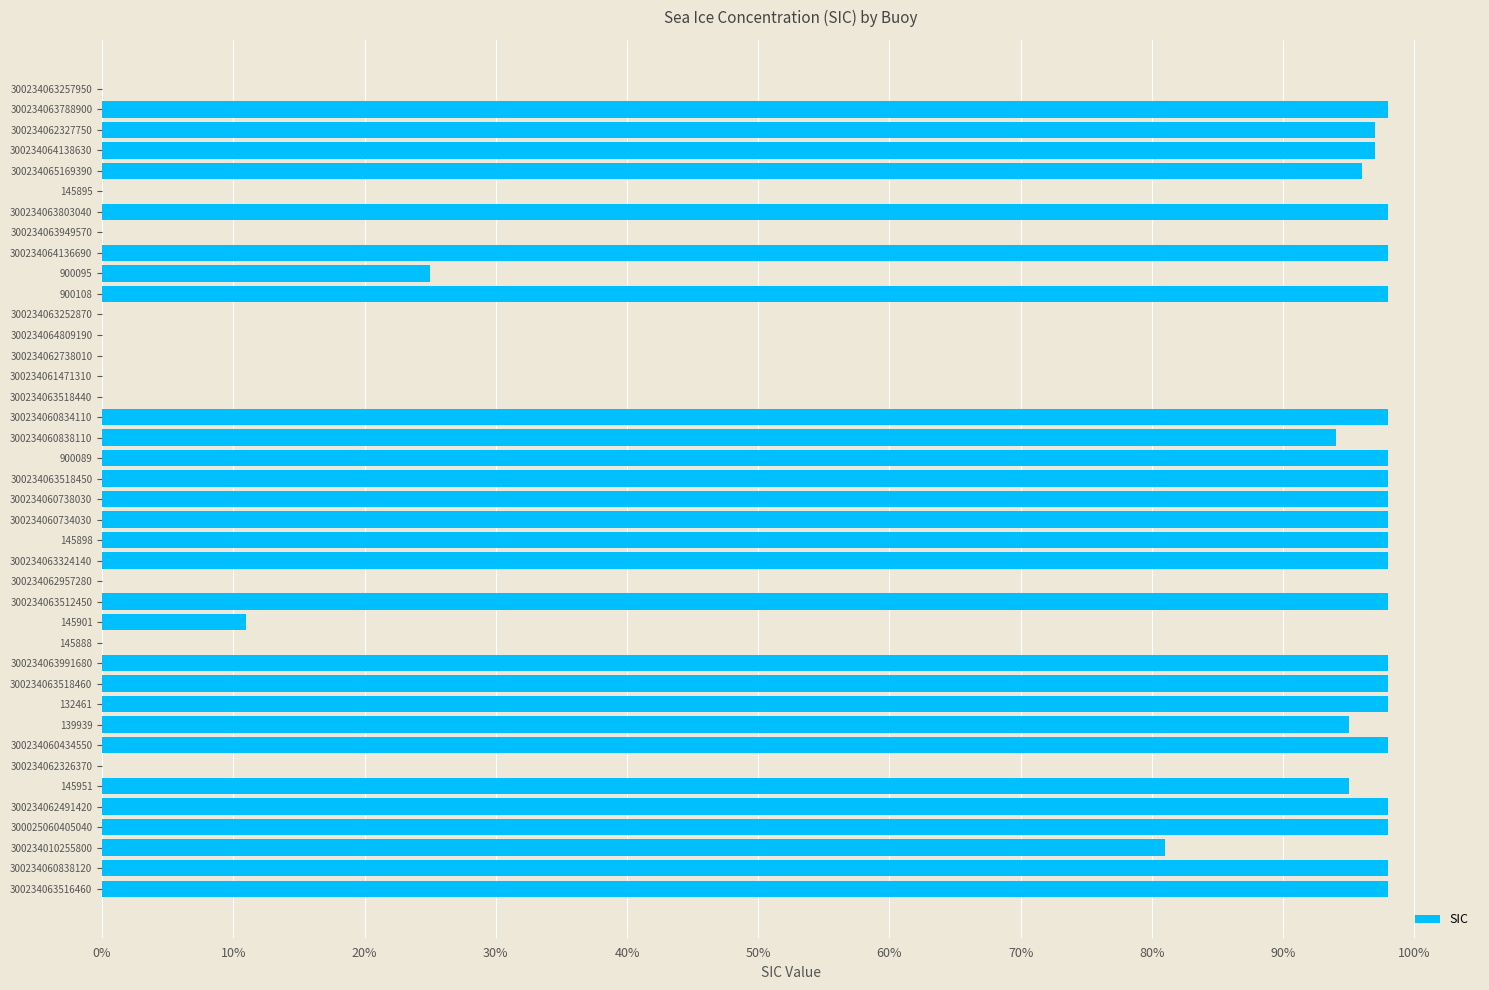

What is the change in value from 139939 to 300234061471310?

-95